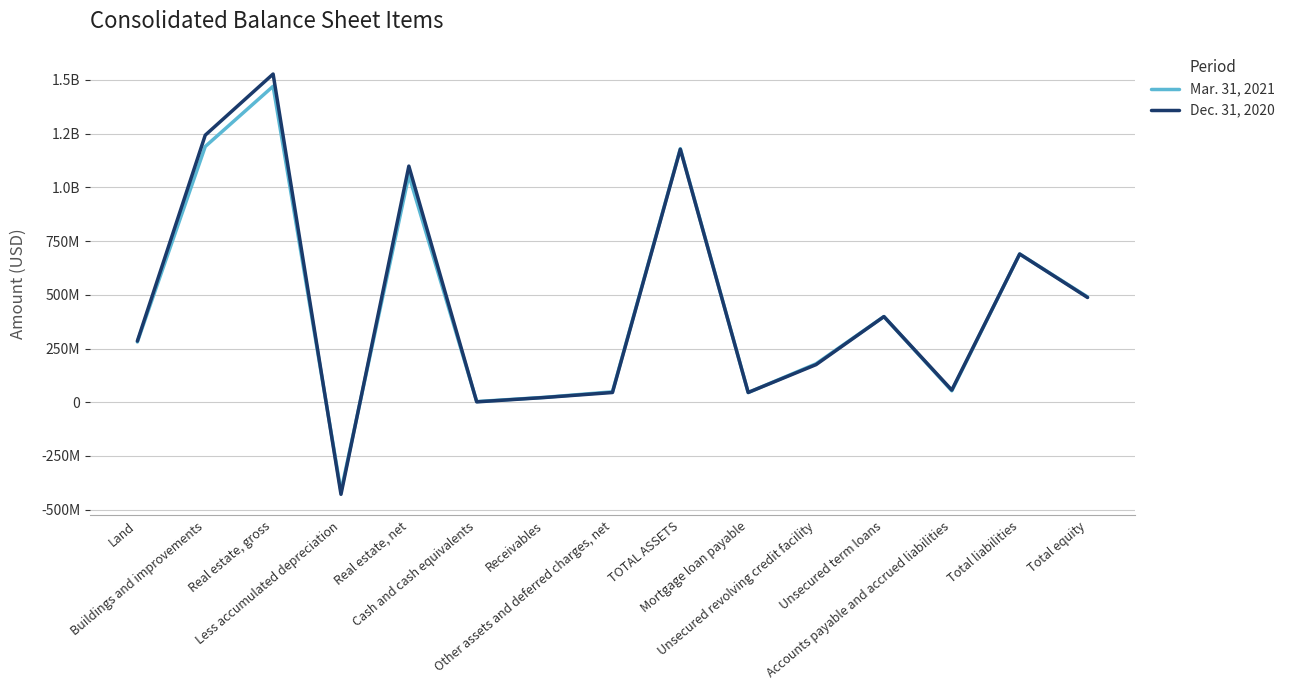

What is the minimum value for Dec. 31, 2020?

-428569000